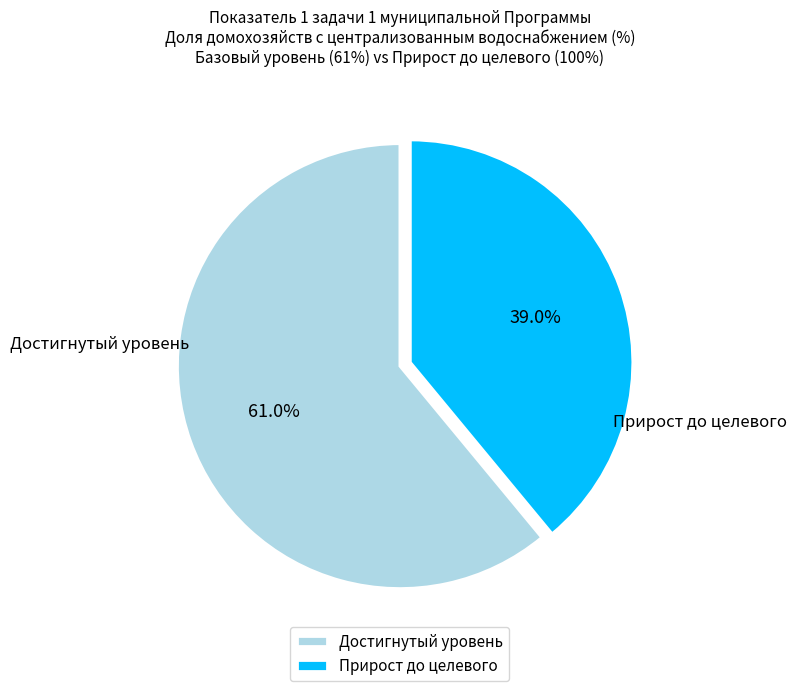

Combined, do Прирост до целевого and Достигнутый уровень account for over 50%?

Yes